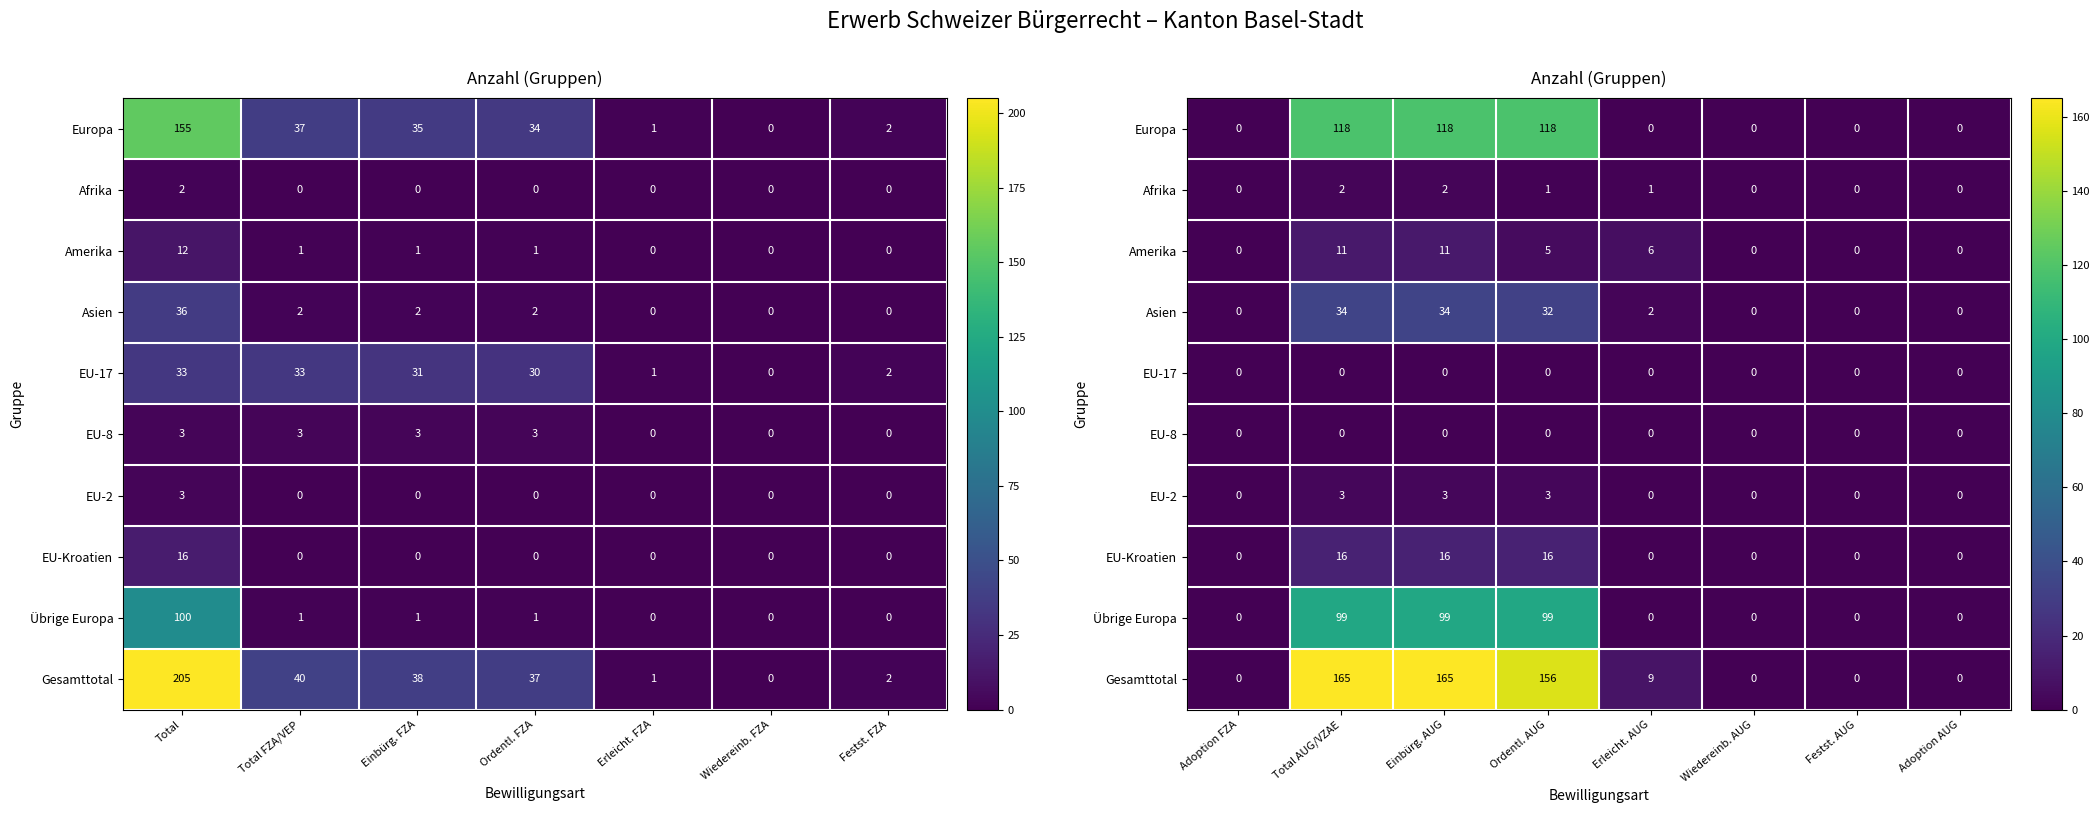

The value of Gesamttotal at Festst. AUG is 57. True or false?

False